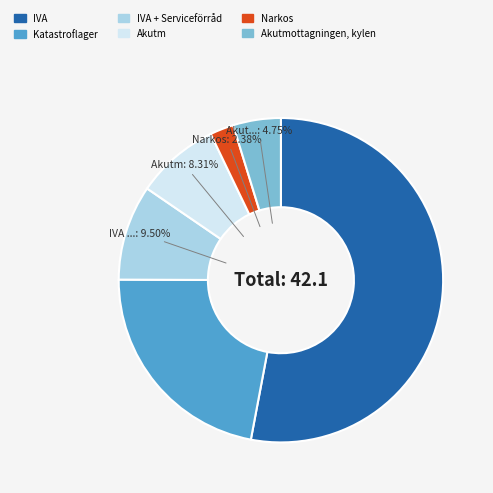

To the nearest percent, what portion does Narkos represent?

2%